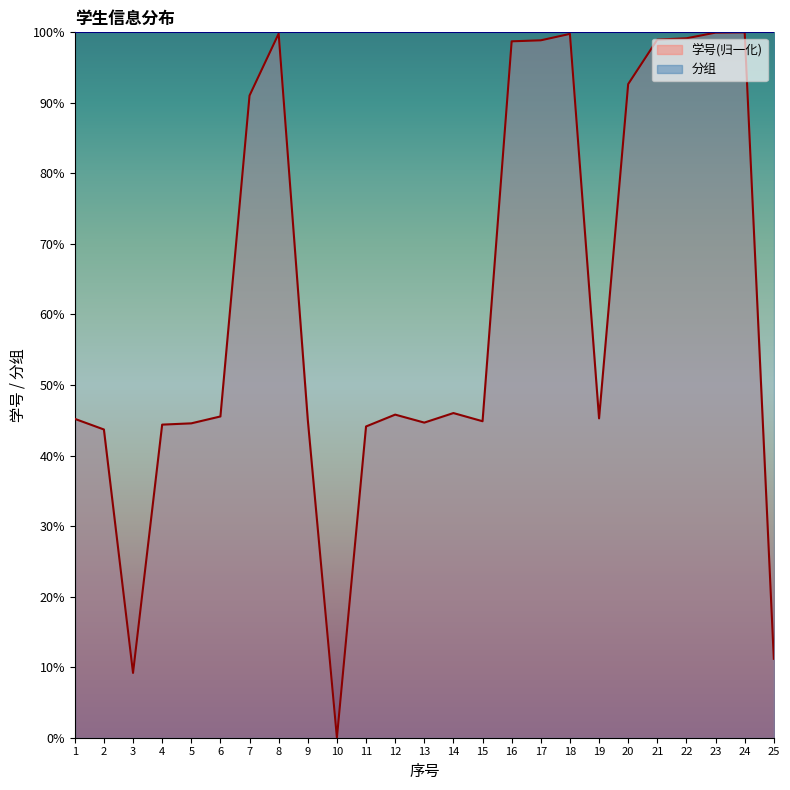

List the labels in order of value, smallest first.

10, 3, 25, 2, 11, 4, 5, 13, 15, 9, 1, 19, 6, 12, 14, 7, 20, 16, 17, 21, 22, 18, 8, 23, 24